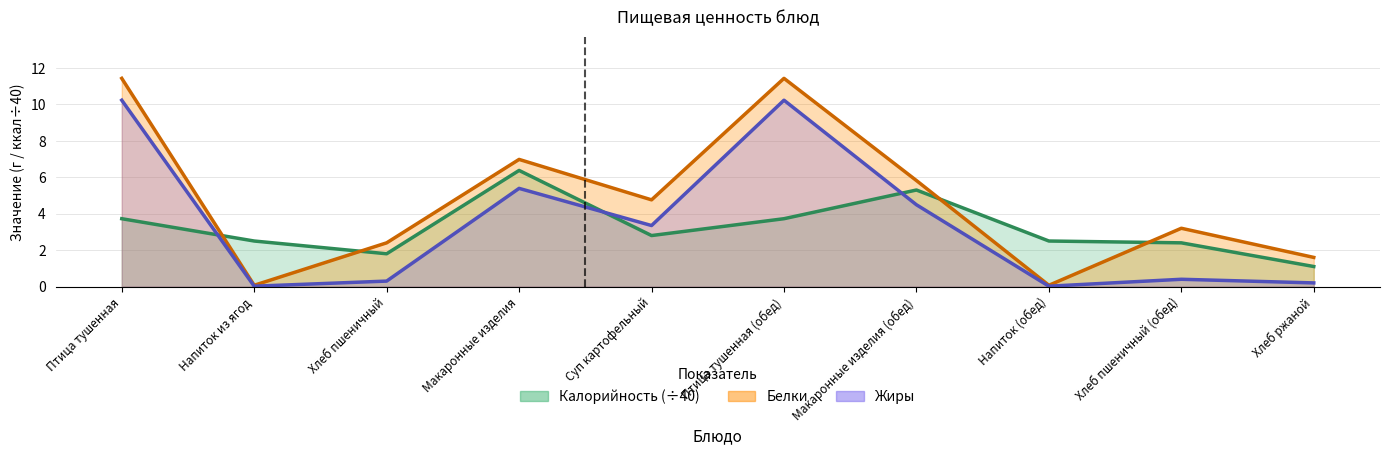

What is the approximate value of Калорийность at Птица тушенная (обед)?

3.7